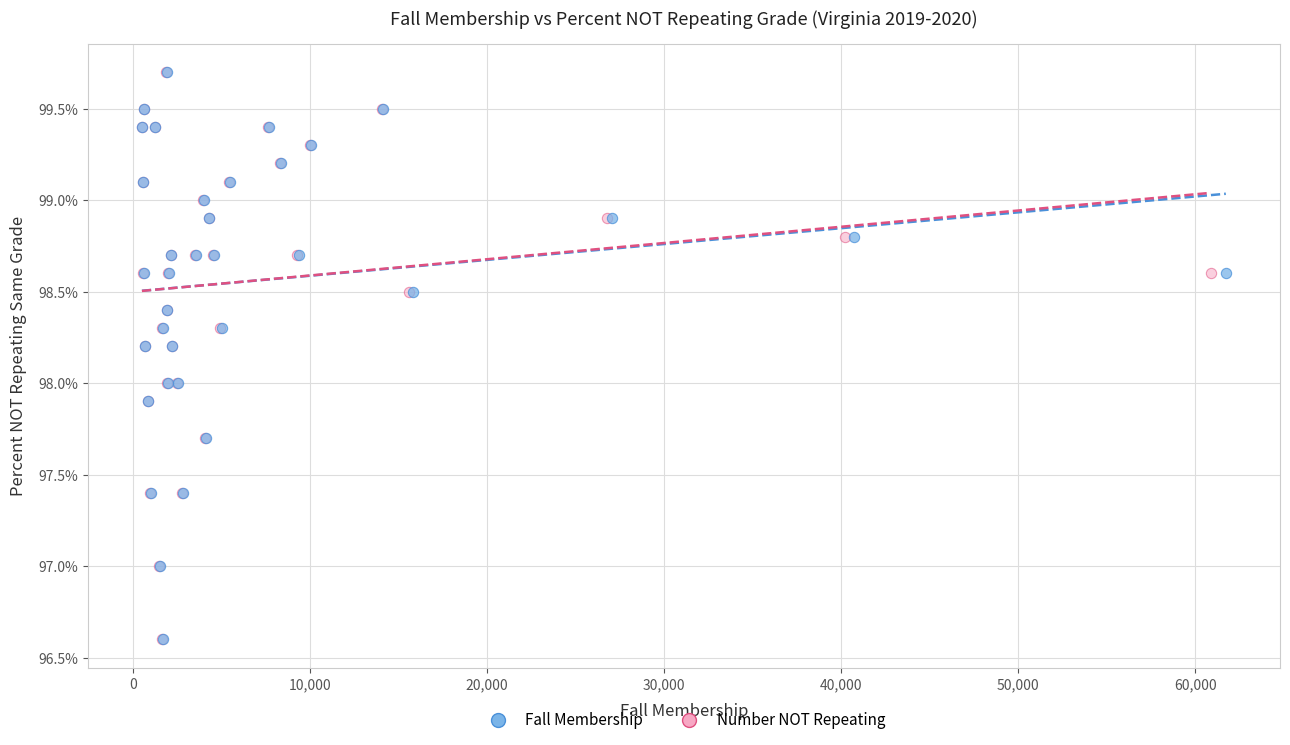

What are all the series names shown in the legend?

Fall Membership, Number NOT Repeating